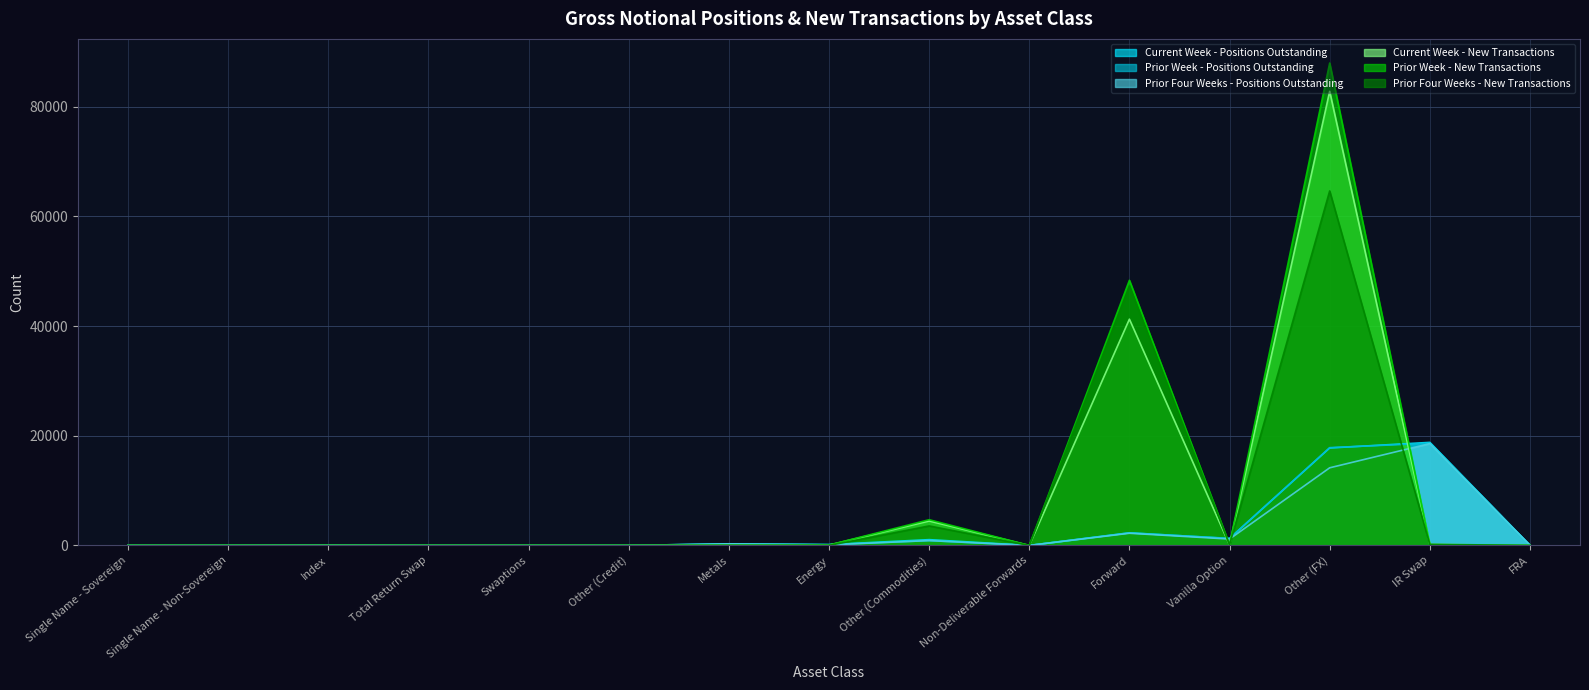

The value of Current Week - New Transactions at Total Return Swap is 0. True or false?

True